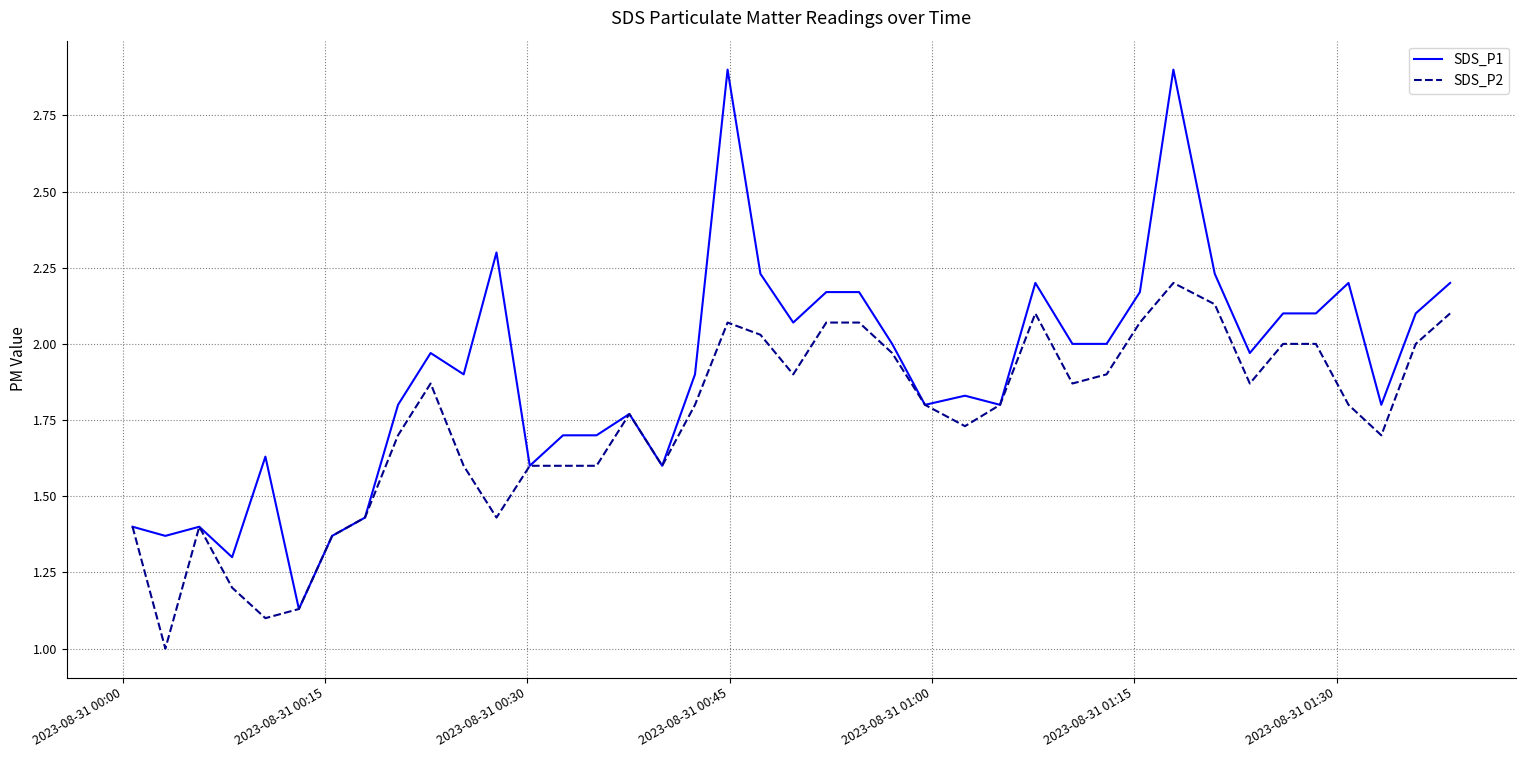

Rank the series by their average value, from highest to lowest.

SDS_P1, SDS_P2